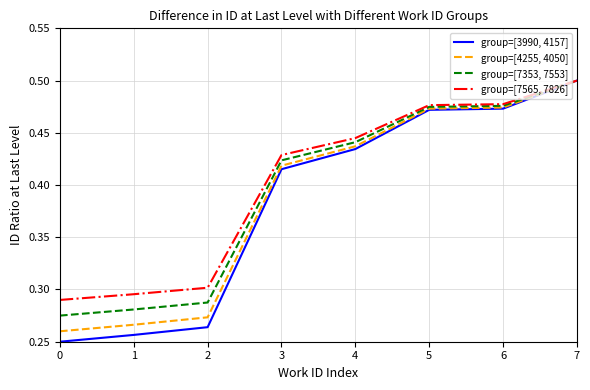

Count the number of categories in the chart.

8